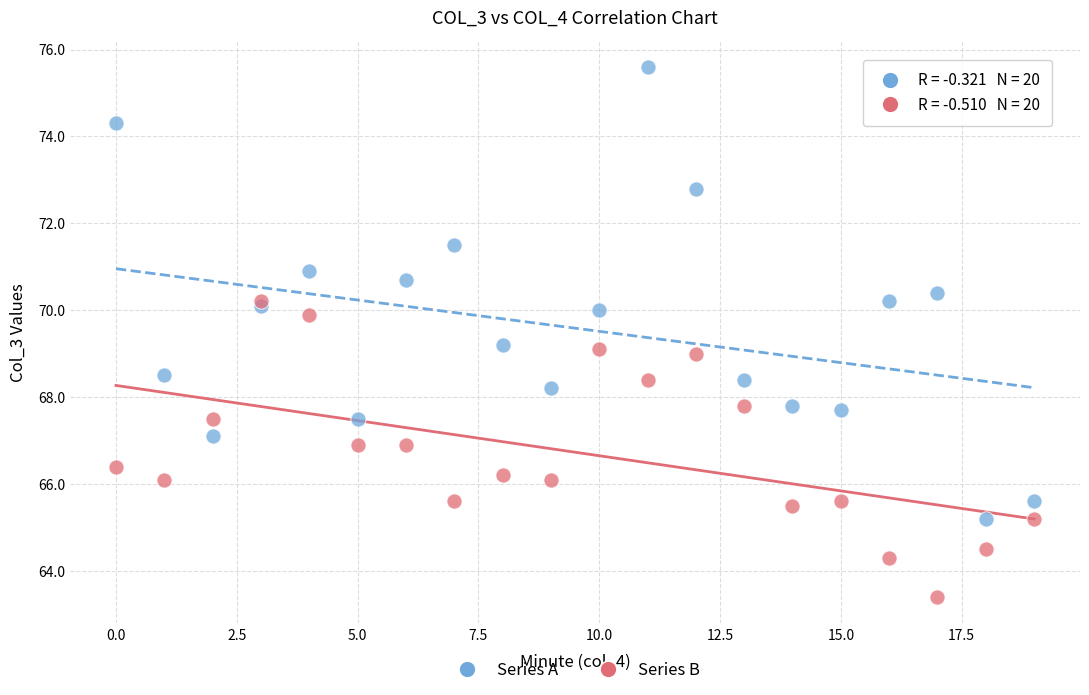

What are all the series names shown in the legend?

Series A, Series B